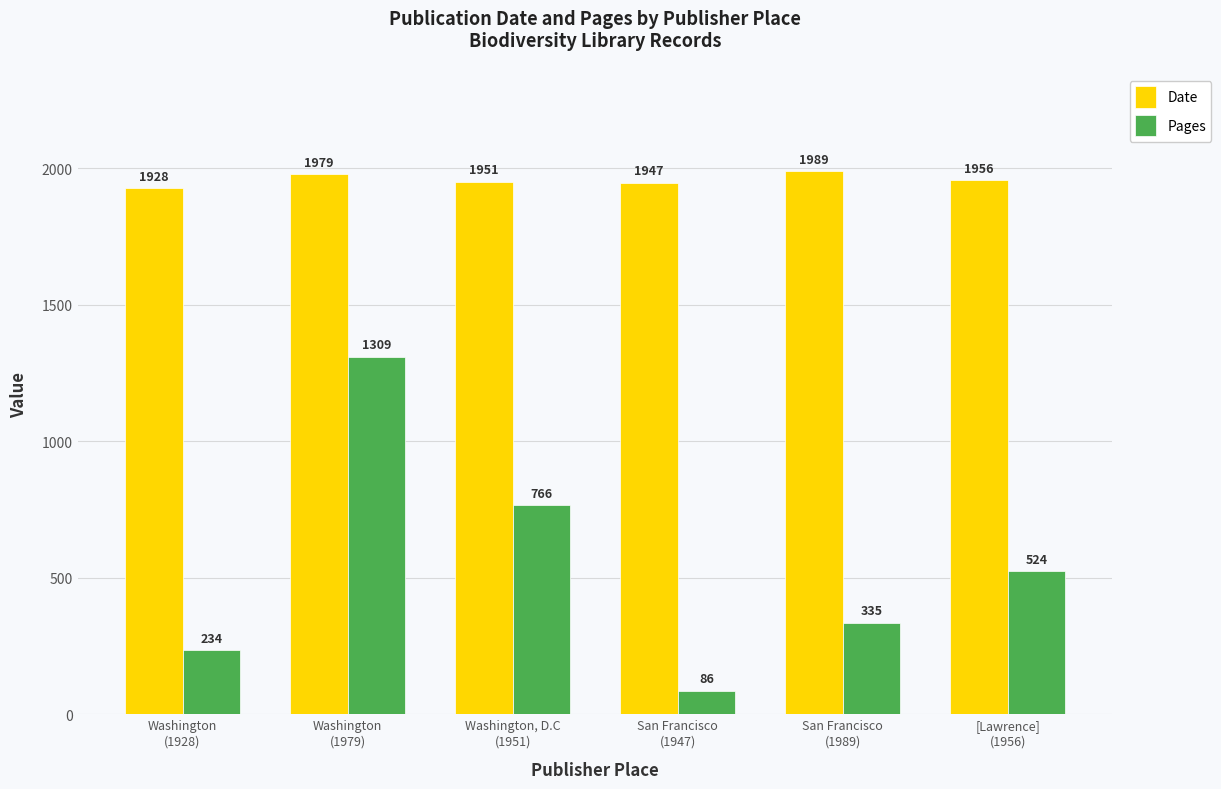

Reading left to right, transcribe all the data shown in this chart.

Date: 1928	1979	1951	1947	1989	1956
Pages: 234	1309	766	86	335	524